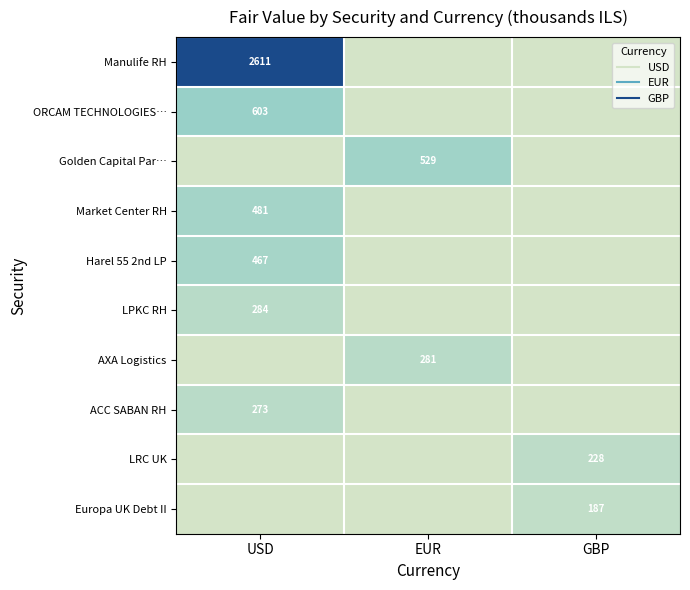

Which series has the largest total across all categories?

Manulife RH